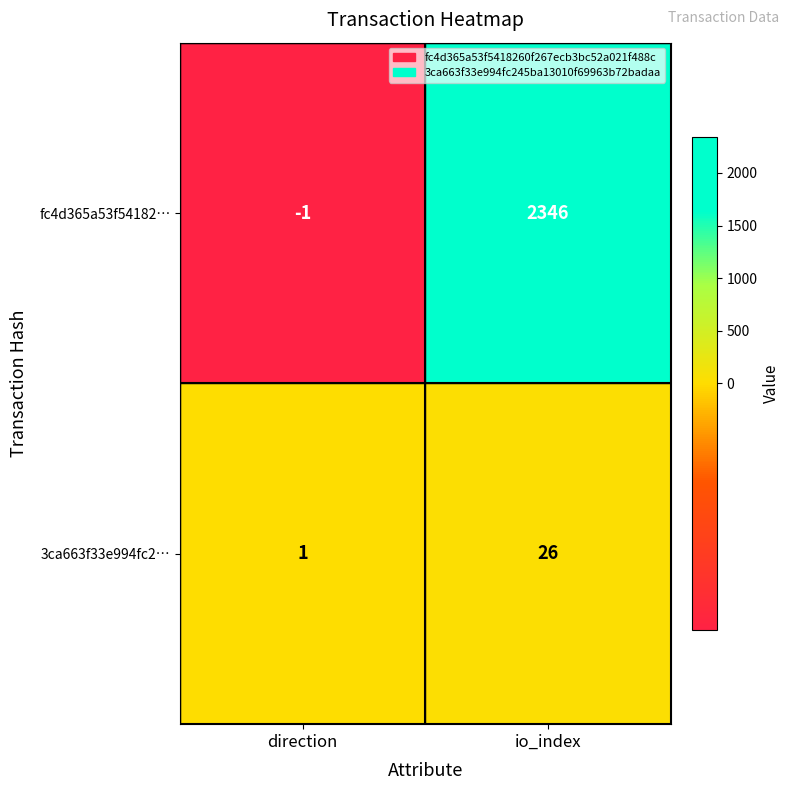

Between direction and io_index, which series saw the biggest shift?

fc4d365a53f54182…